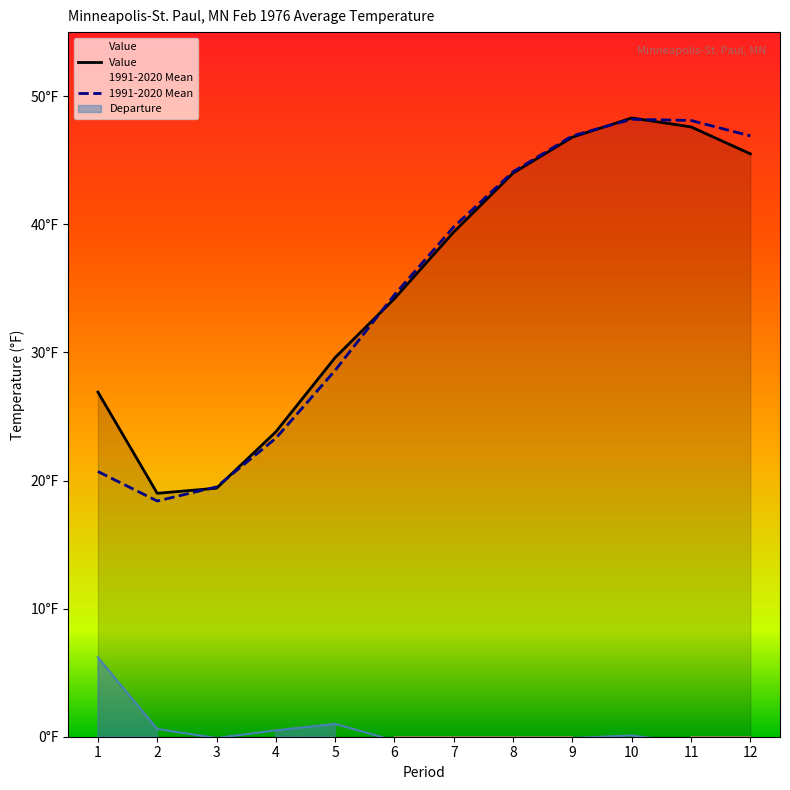

True or false: 1991-2020 Mean has a value of 82.7 at 10.

False